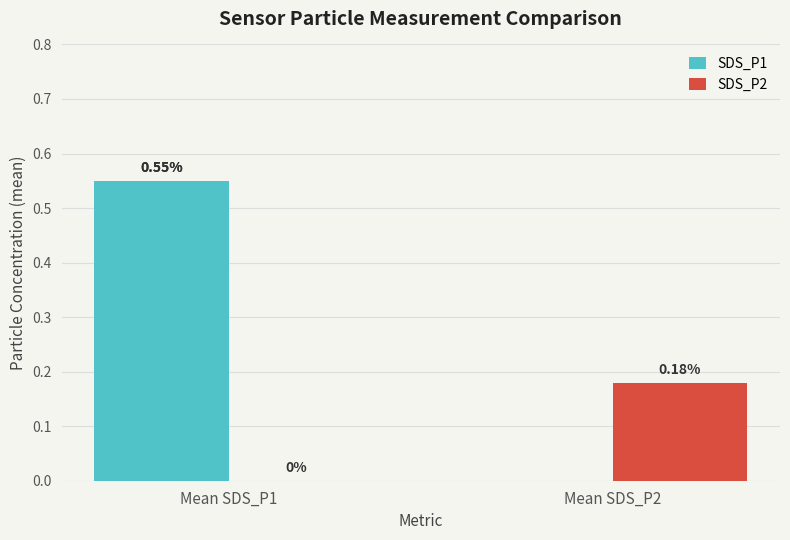

Which label corresponds to the largest value in the chart?

Mean SDS_P1